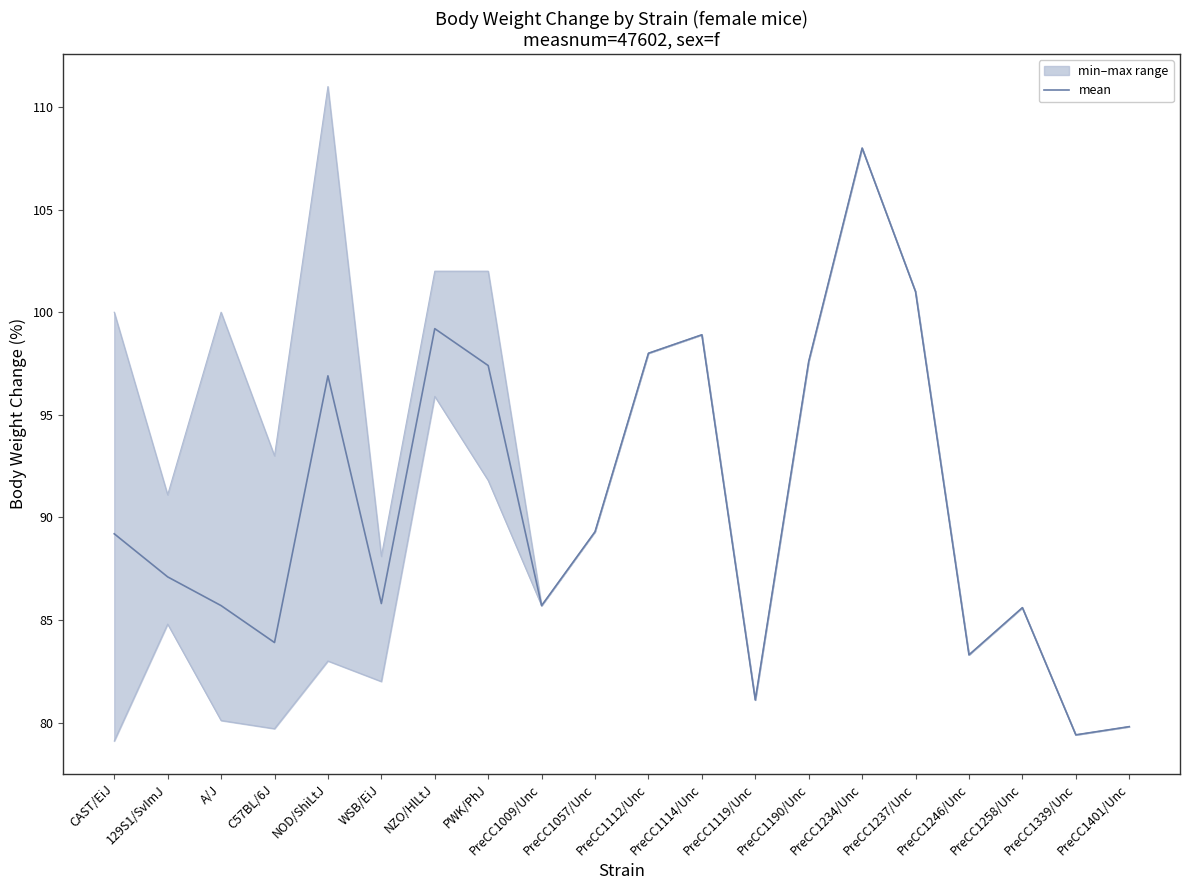

Is this an area chart (filled region under the line)?

No